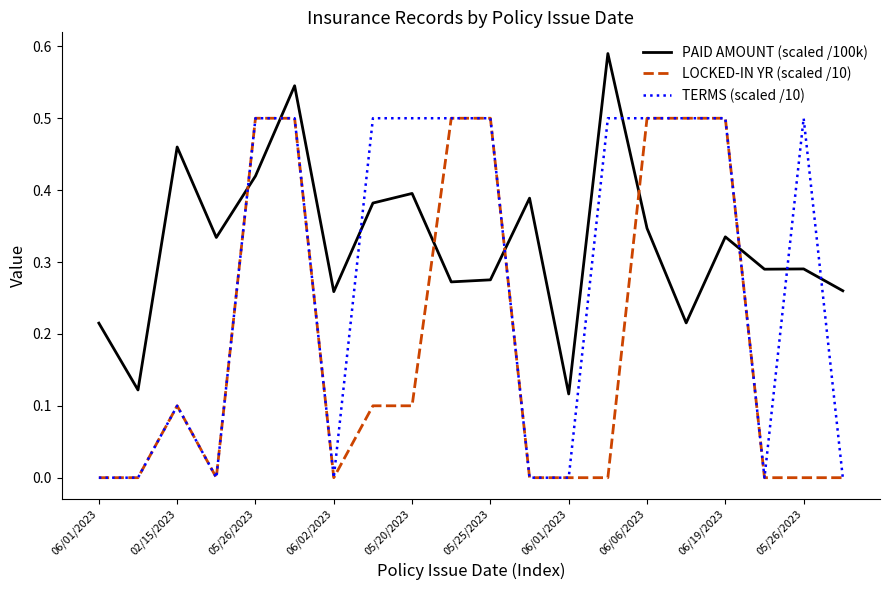

List the series in order of their overall mean, highest first.

PAID AMOUNT (scaled /100k), TERMS (scaled /10), LOCKED-IN YR (scaled /10)